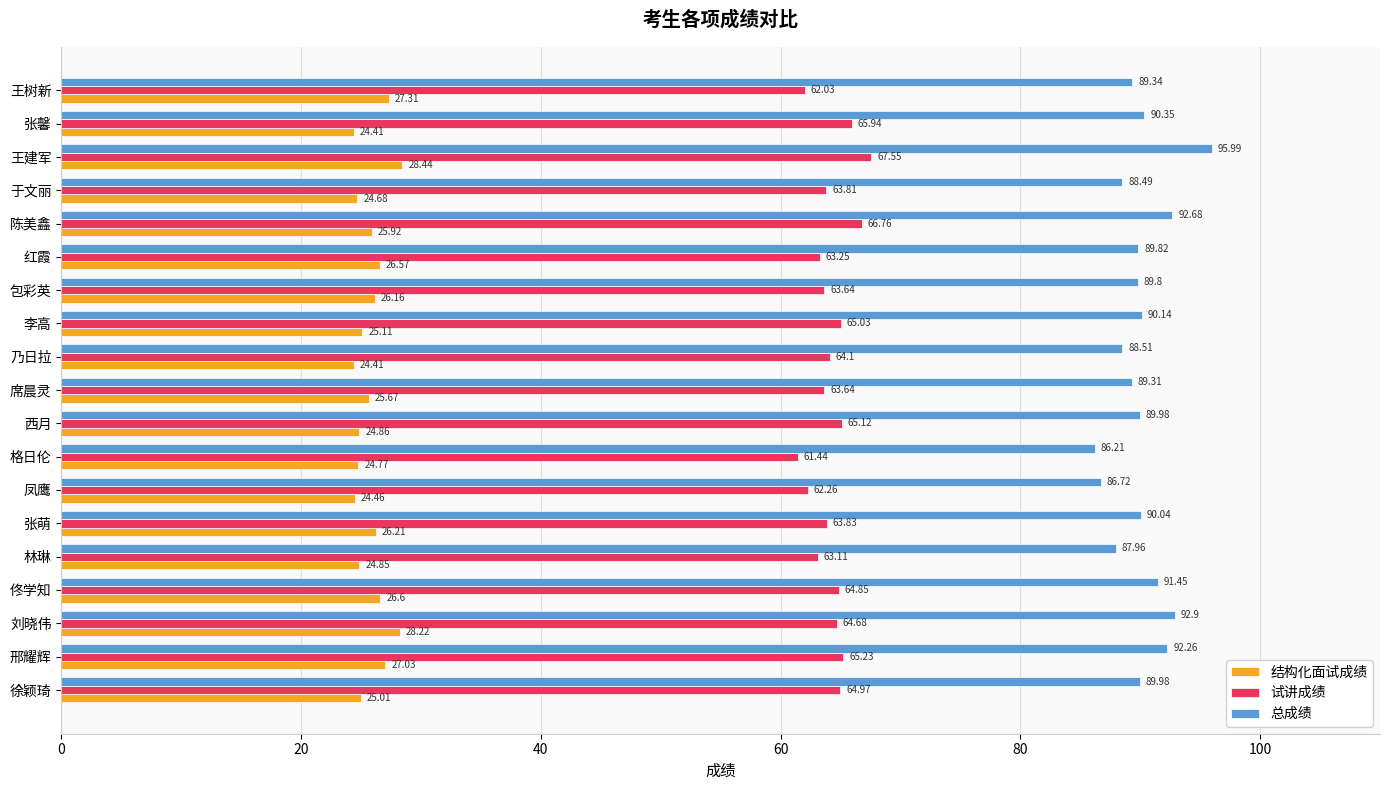

What is the greatest value displayed?

96.0